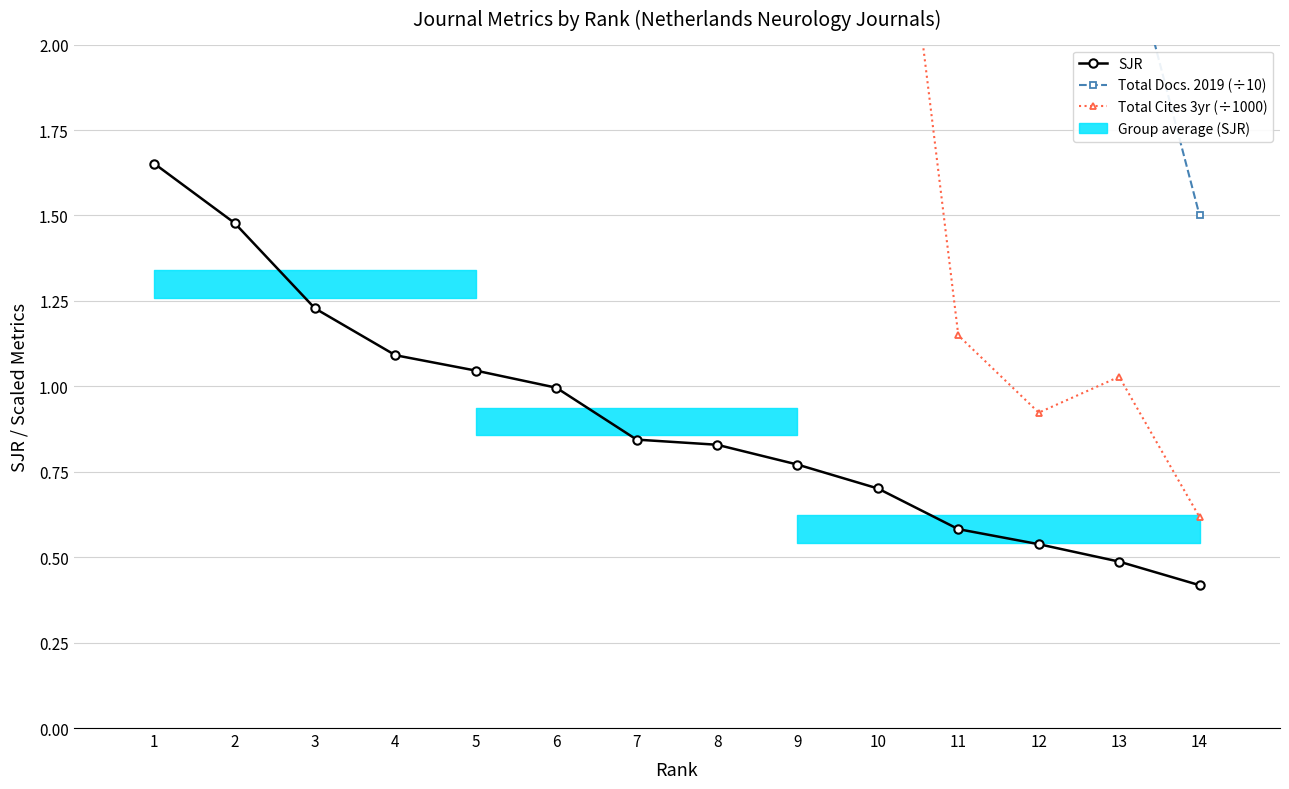

At 7, list the series in order from smallest to largest.

SJR, Total Cites 3yr (÷1000), Total Docs. 2019 (÷10)